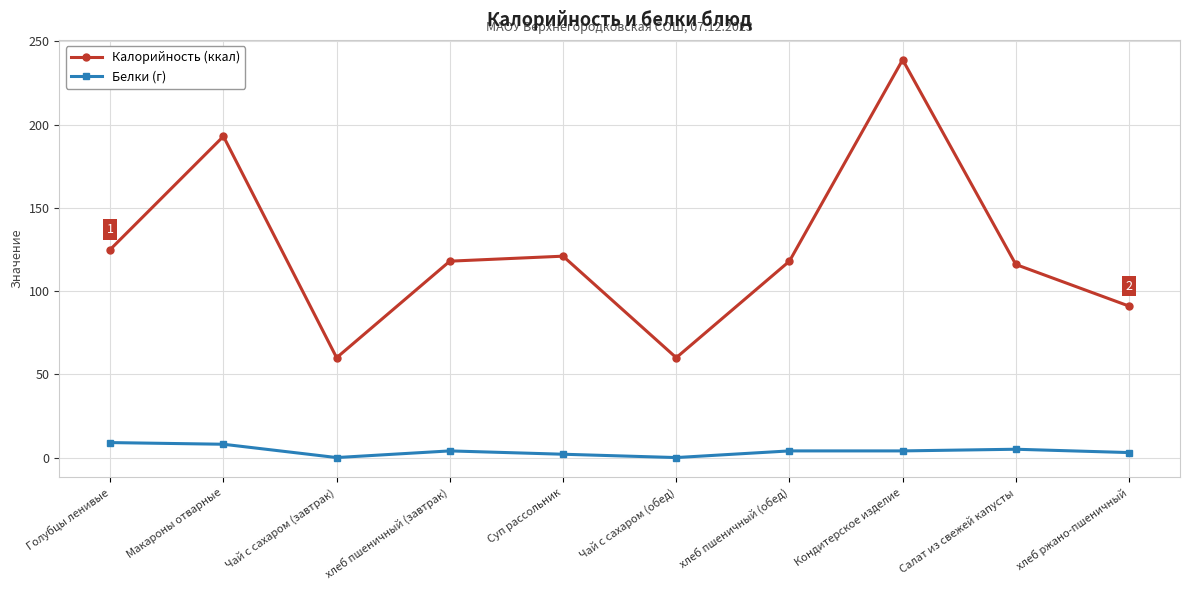

How many data points does each series have?

10